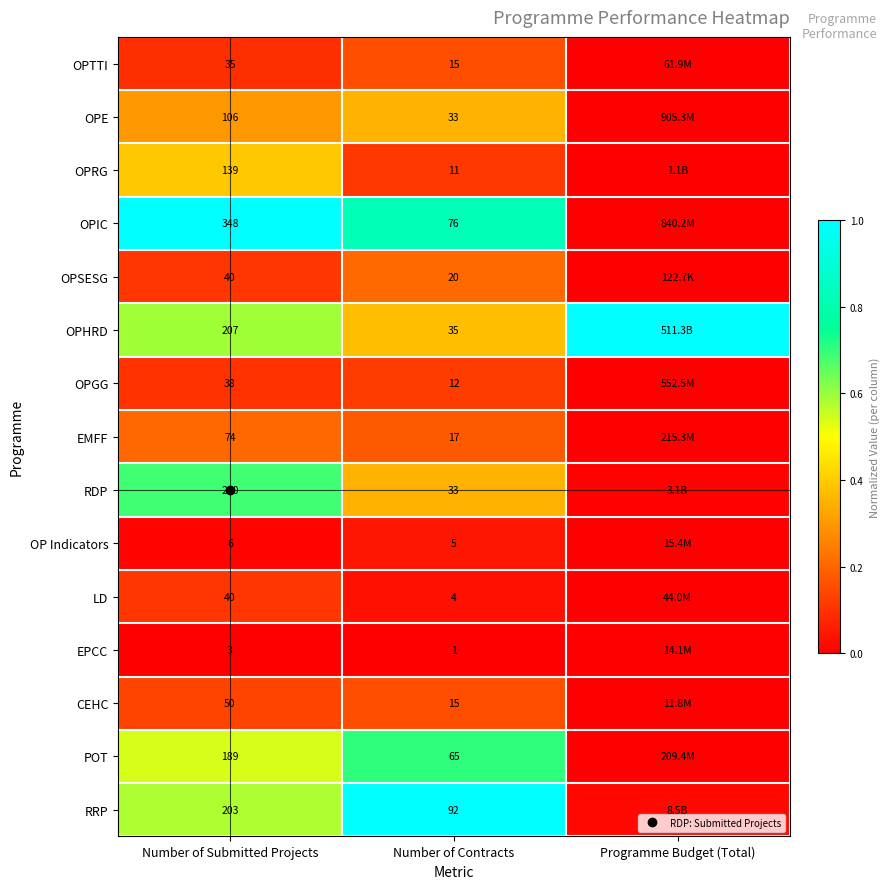

What is the maximum value shown in the chart?

1.0